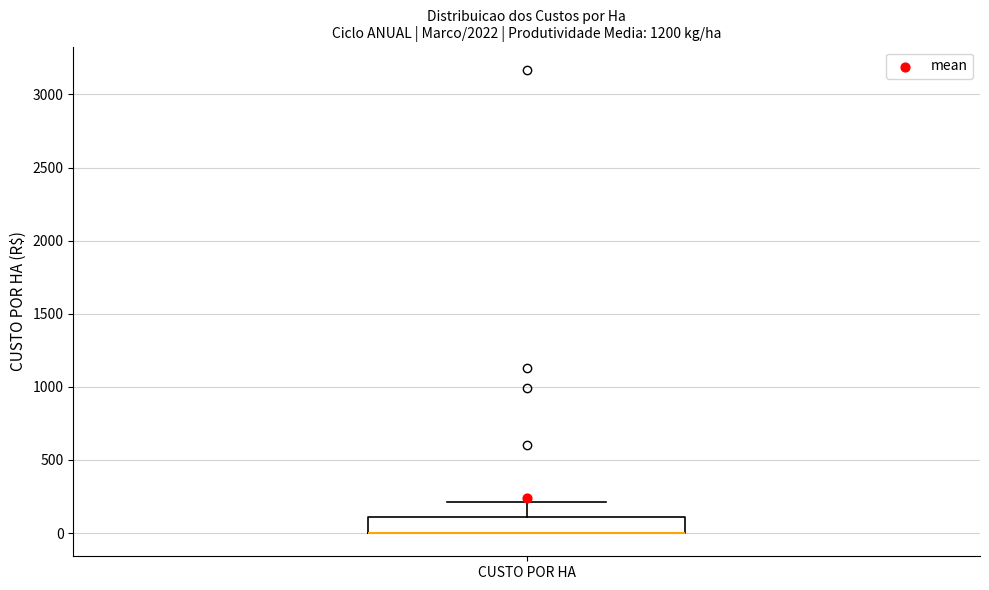

Transcribe this box plot: give where the median line is, the range the box spans, and where the two whiskers end, as read against the y-axis. The values are not printed on the chart, so give them approximately, as read against the axis.

median 0 (drawn on the box's lower edge), box 0 to 100, whiskers 0 to 200